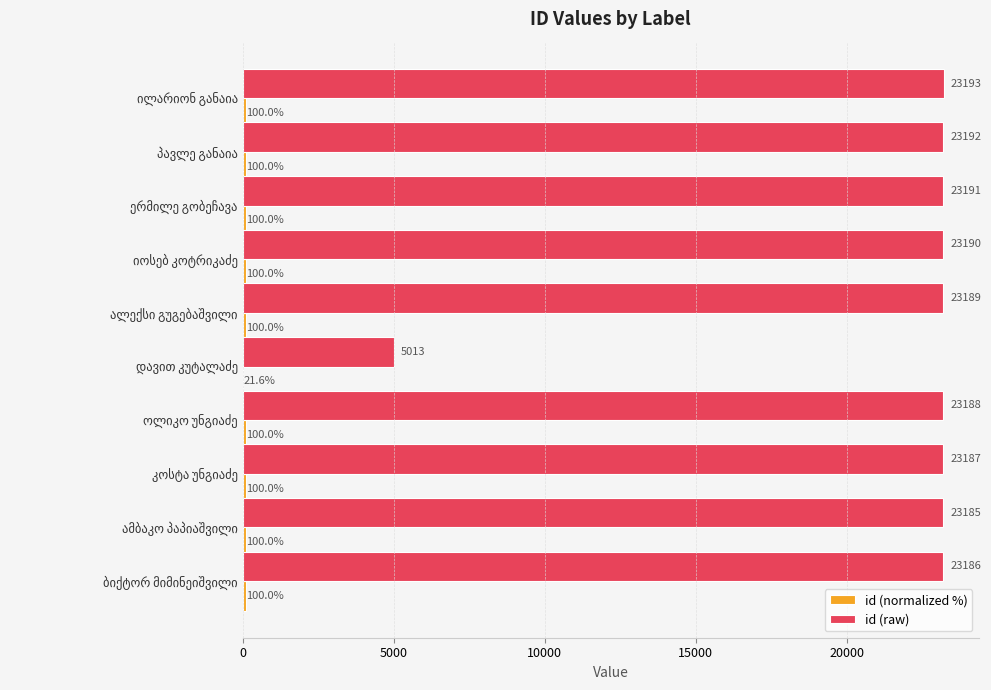

What is the greatest value displayed?

23193.0